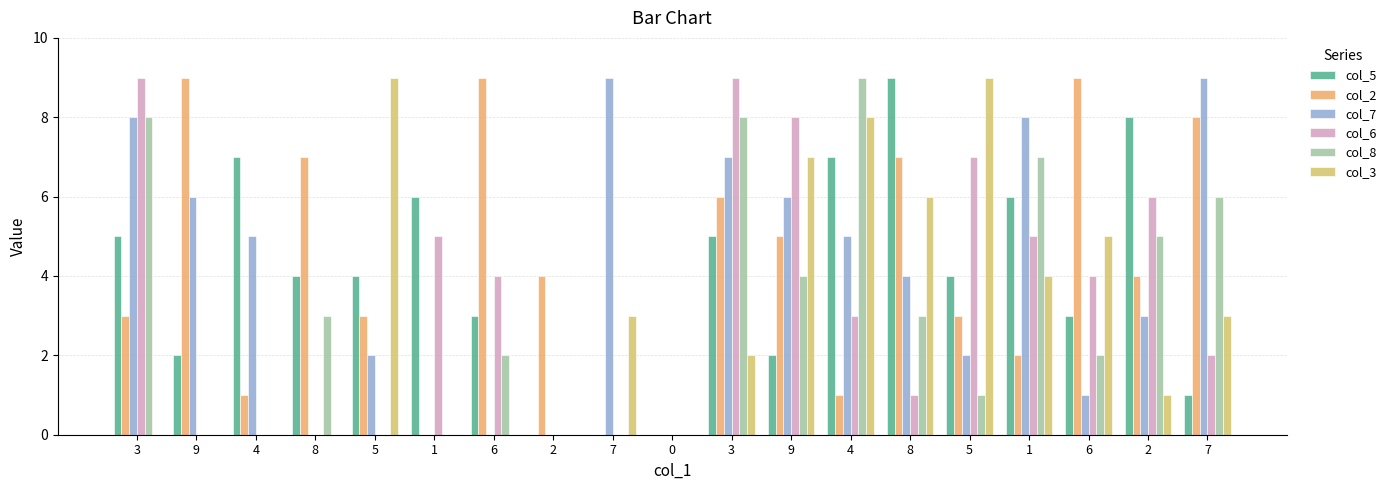

At 6, list the series in order from largest to smallest.

col_2, col_6, col_5, col_8, col_7, col_3